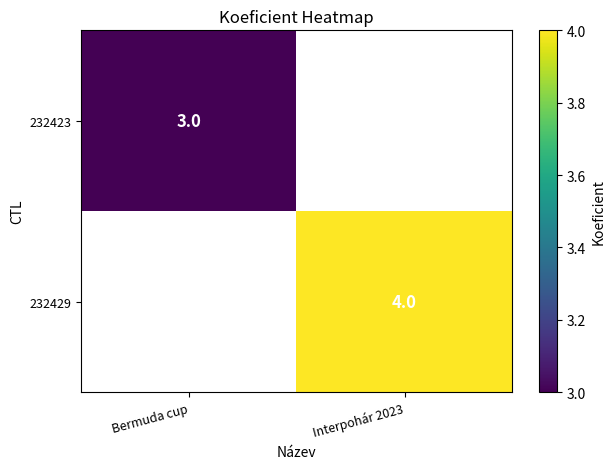

Which has a higher value, Bermuda cup or Interpohár 2023?

Interpohár 2023